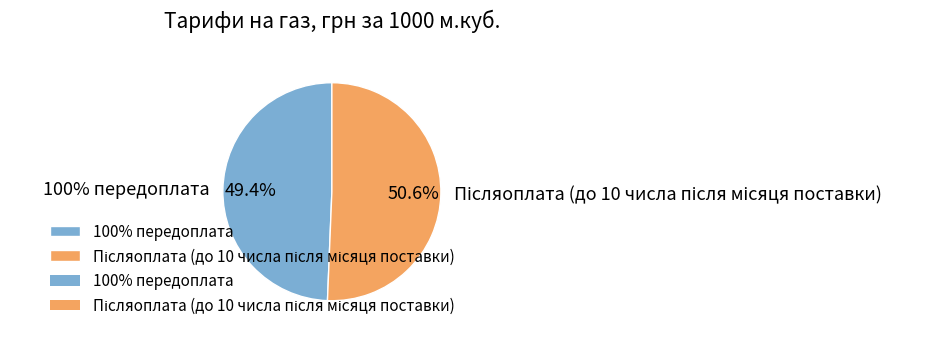

Is there any slice that represents more than half of the pie?

Yes